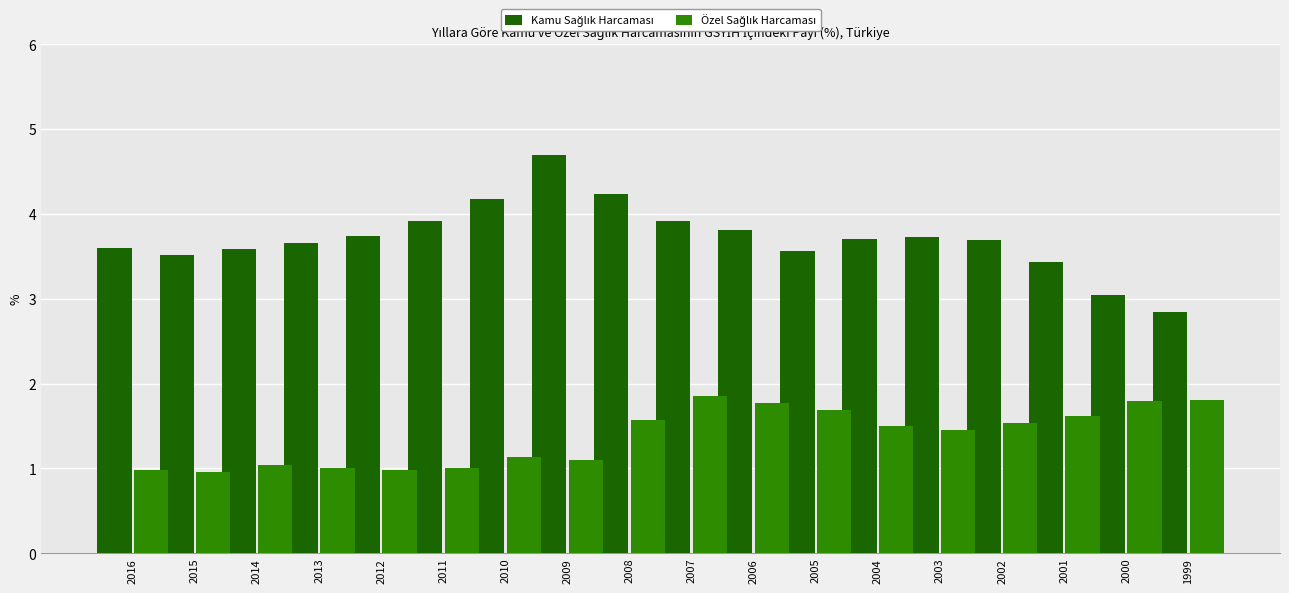

What is the spread (max minus min) of values at 2011?

2.9